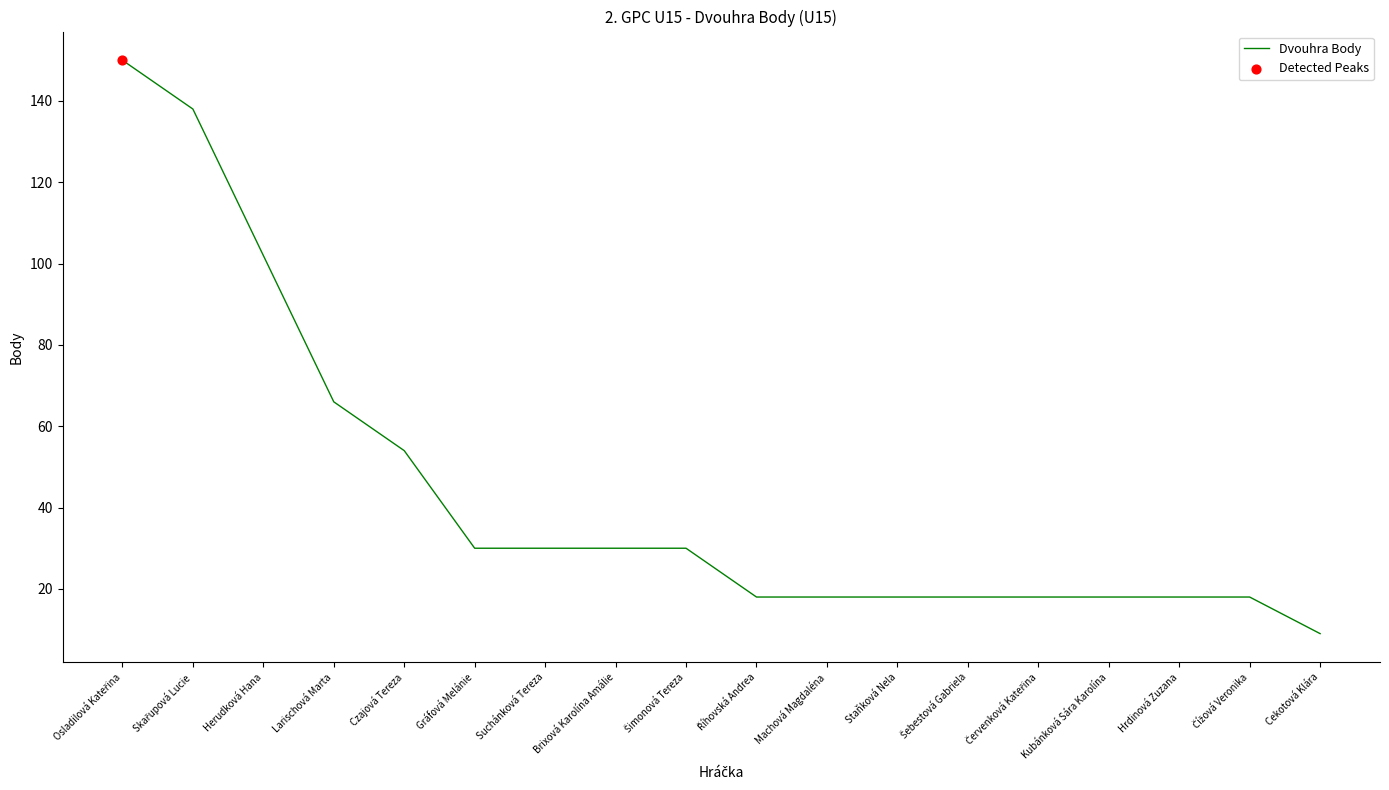

What is the change in value from Herudková Hana to Czajová Tereza?

-48